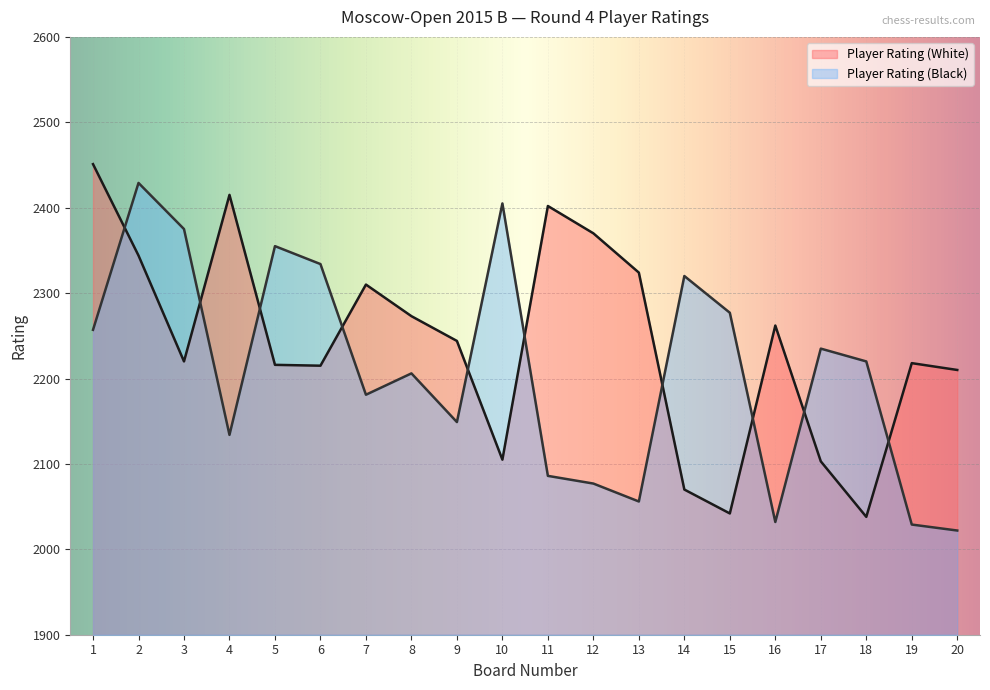

Reading right to left, what are all the values shown in this chart?

Player Rating (White): 20=2210	19=2218	18=2038	17=2103	16=2262	15=2042	14=2070	13=2324	12=2370	11=2402	10=2105	9=2244	8=2273	7=2310	6=2215	5=2216	4=2415	3=2220	2=2344	1=2451
Player Rating (Black): 20=2022	19=2029	18=2220	17=2235	16=2032	15=2277	14=2320	13=2056	12=2077	11=2086	10=2405	9=2149	8=2206	7=2181	6=2334	5=2355	4=2134	3=2375	2=2429	1=2257